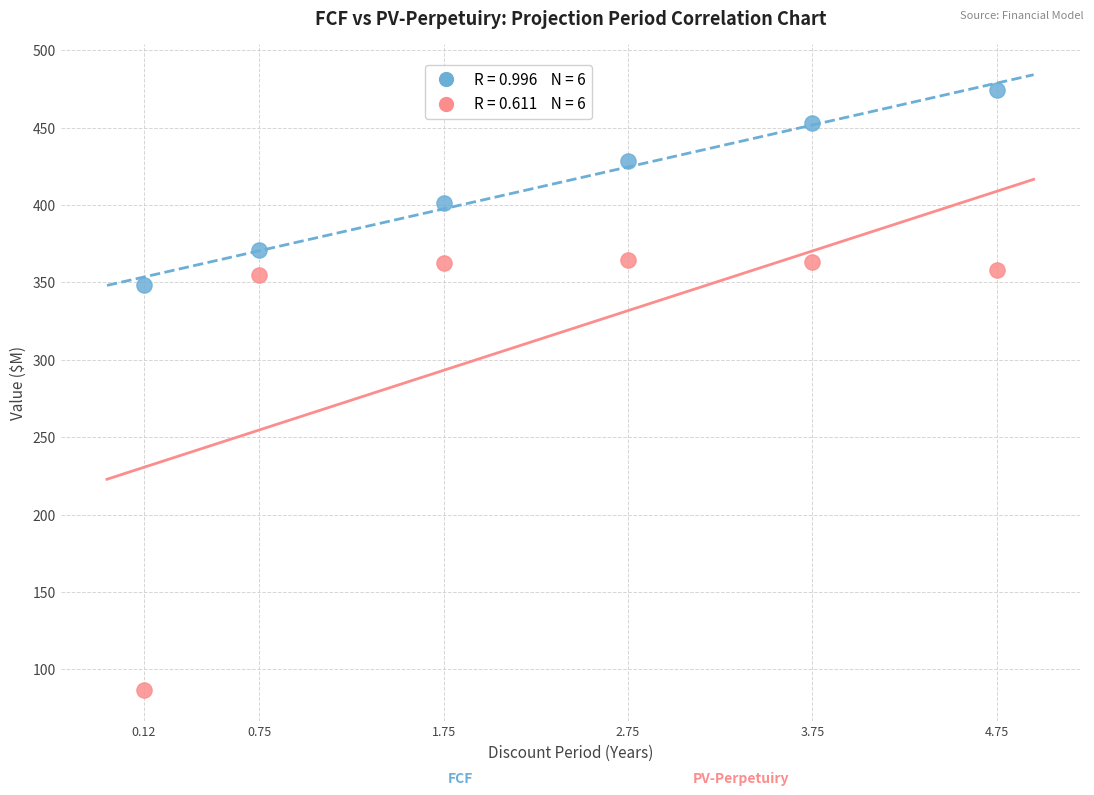

Across all data points, what is the average X value?

2.3